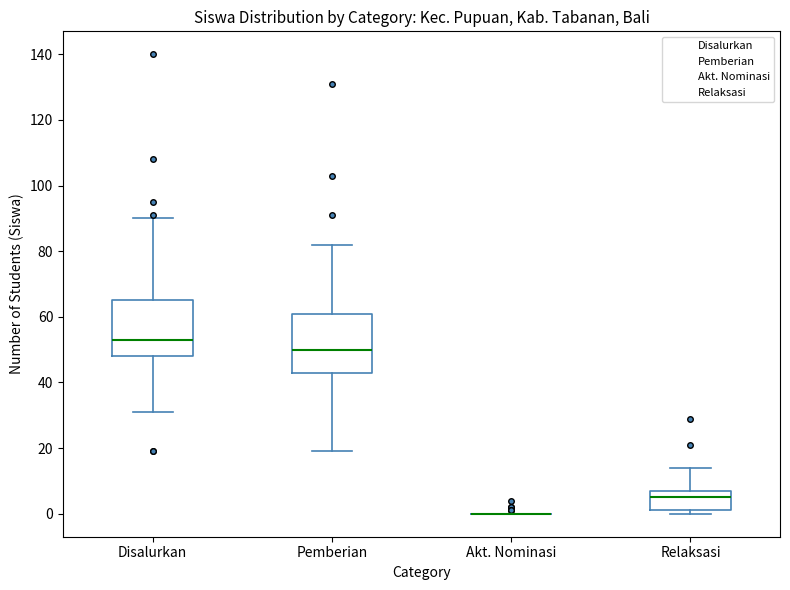

Reading left to right, transcribe this box plot: for each box, give where its median line is, the range the box spans, and where its two whiskers end, as read against the y-axis. The values are not printed on the chart, so give them approximately, as read against the axis.

Disalurkan: median 54, box 48 to 66, whiskers 32 to 90
Pemberian: median 50, box 44 to 62, whiskers 20 to 82
Akt. Nominasi: box collapsed to a line at 0, whiskers 0 to 0
Relaksasi: median 6, box 2 to 8, whiskers 0 to 14